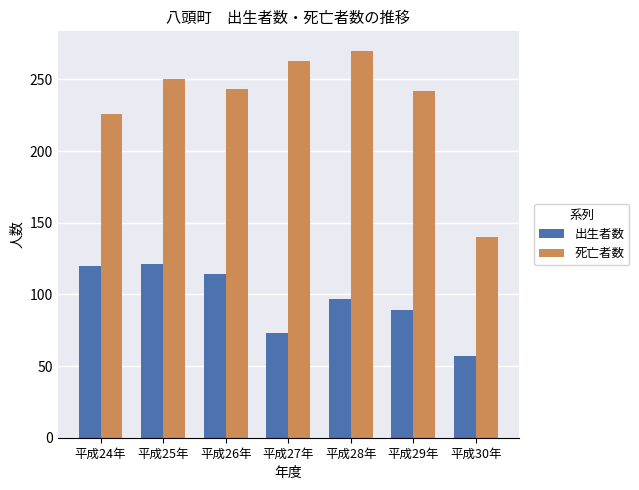

How many values in the 死亡者数 series are below 243?

3